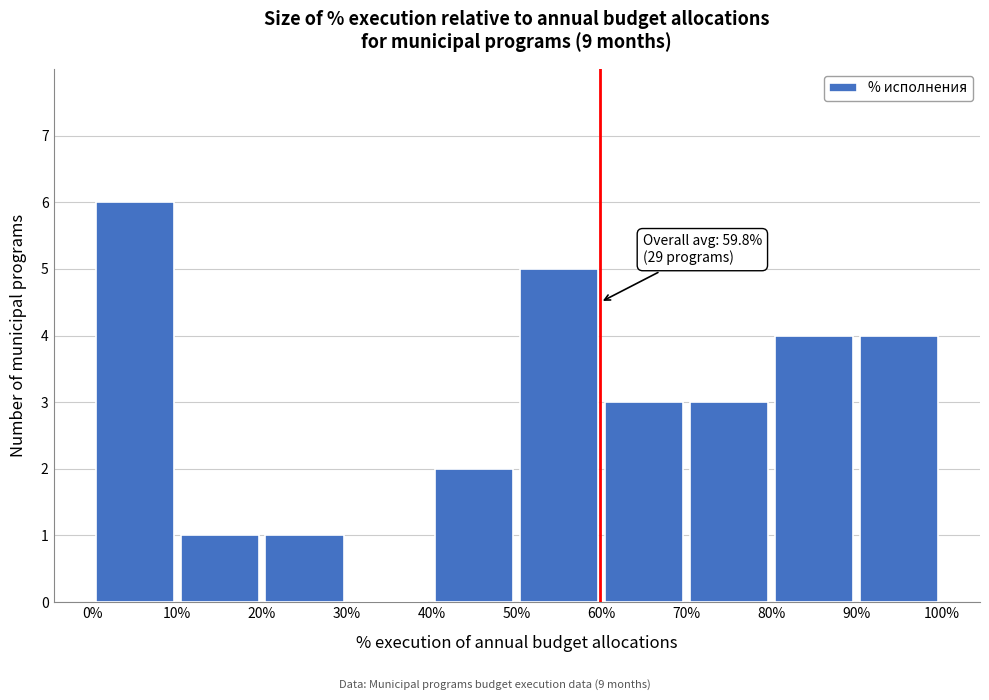

Which range on the x-axis has the tallest bar?

0% to 10%